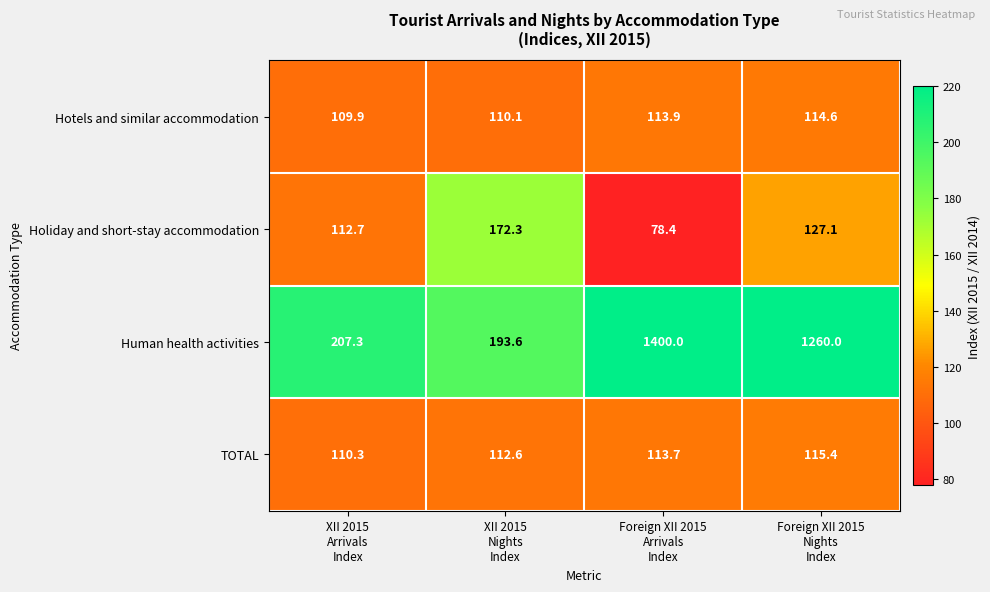

What is the lowest value of the Human health activities series?

193.6